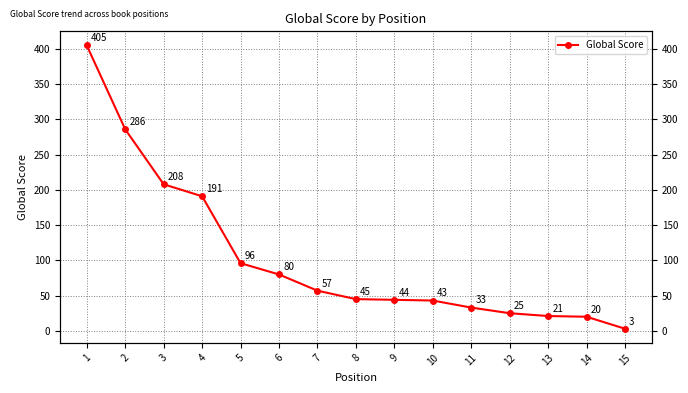

What is the change in value from 11 to 15?

-30